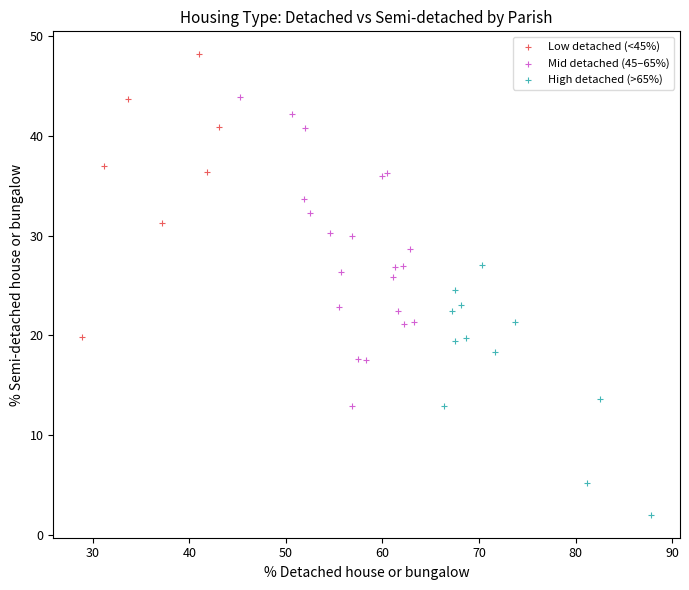

Which series reaches the maximum Y coordinate?

Low detached (<45%)